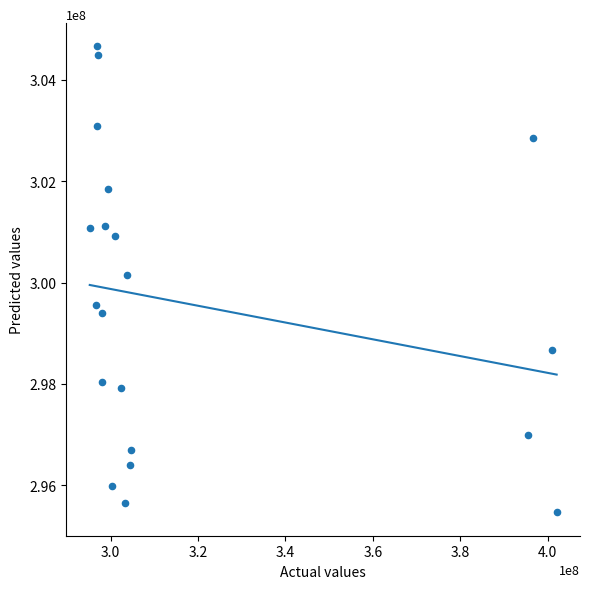

What is the range of Y values (max minus min)?

9191816.2